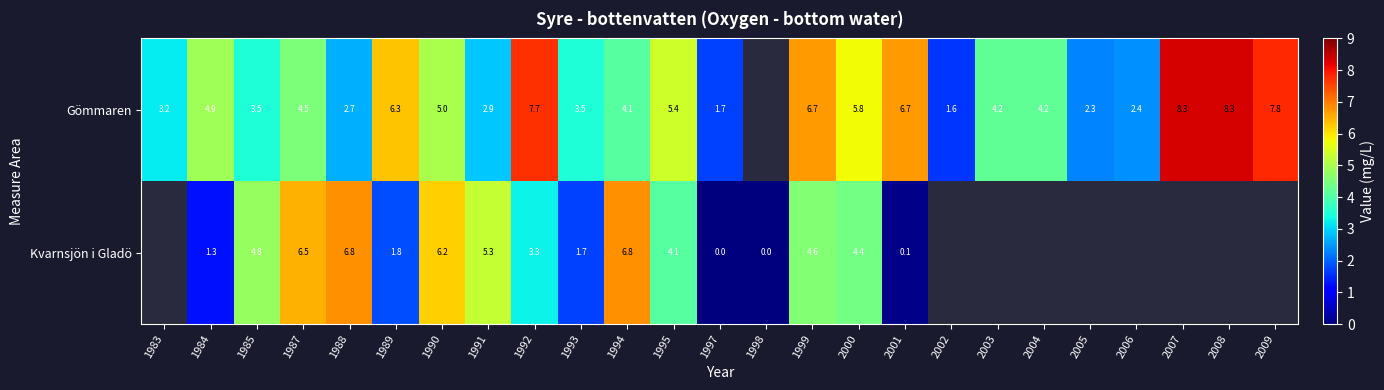

What is the difference between the Gömmaren values at 1983 and 2007?

5.1